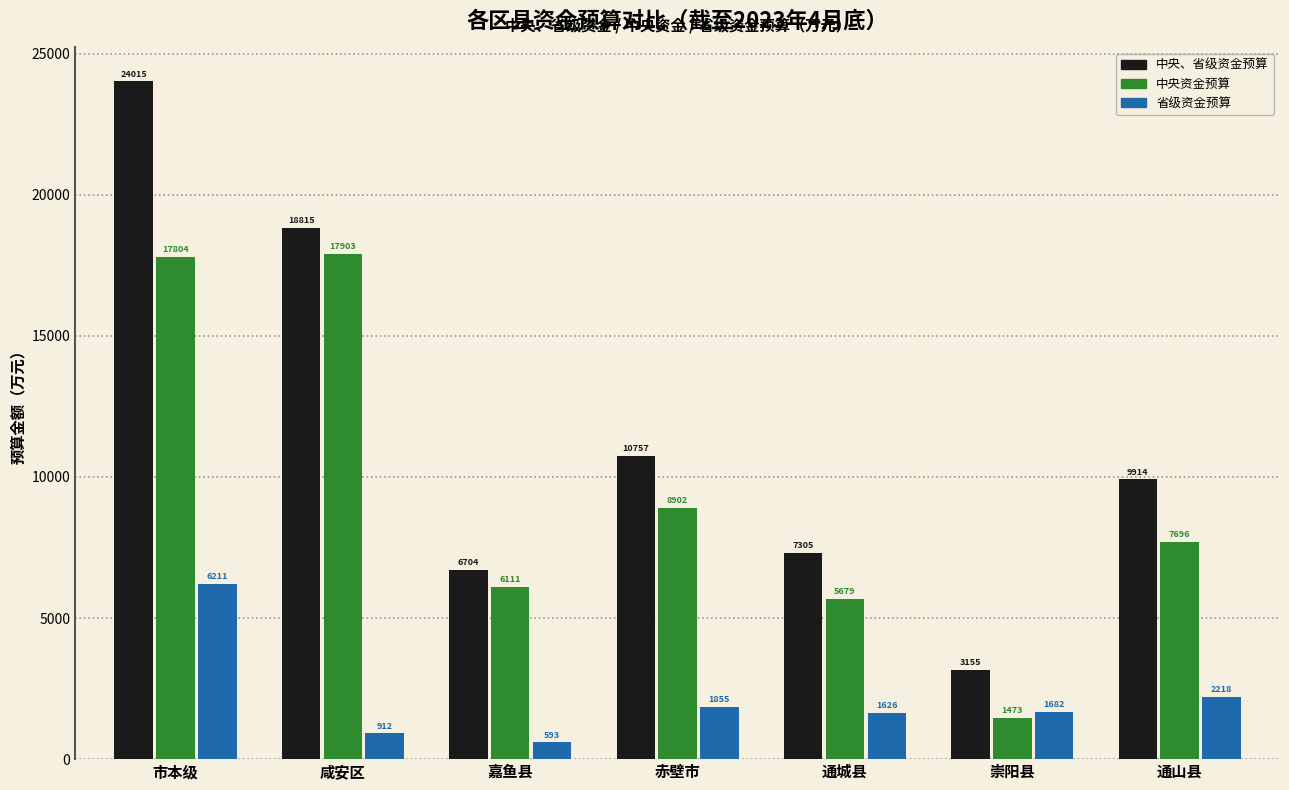

What is the maximum value shown in the chart?

24015